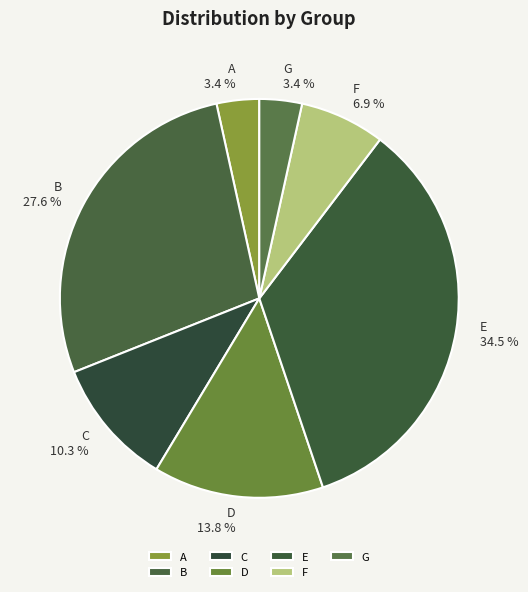

To the nearest percent, what portion does D represent?

14%